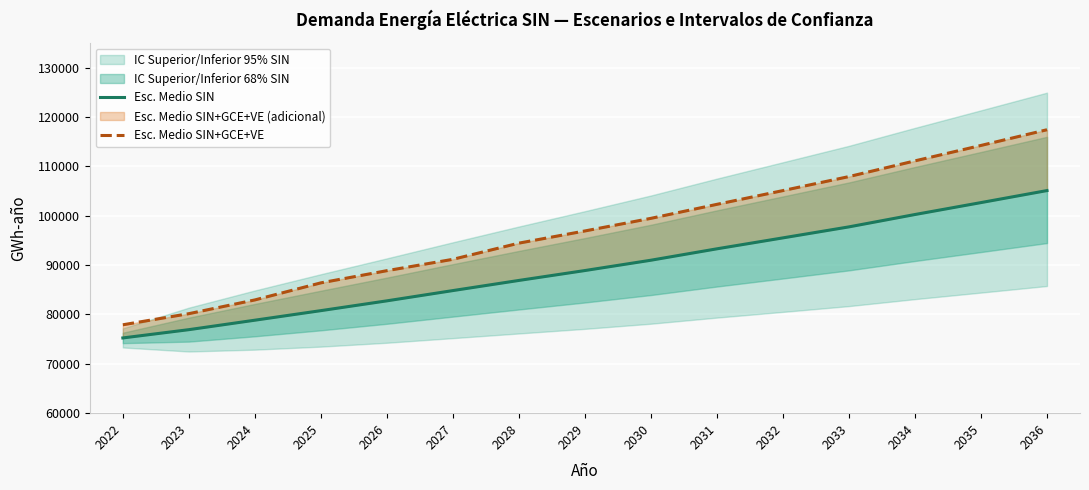

True or false: Esc. Medio SIN has more than 0 points higher than both neighbors.

False